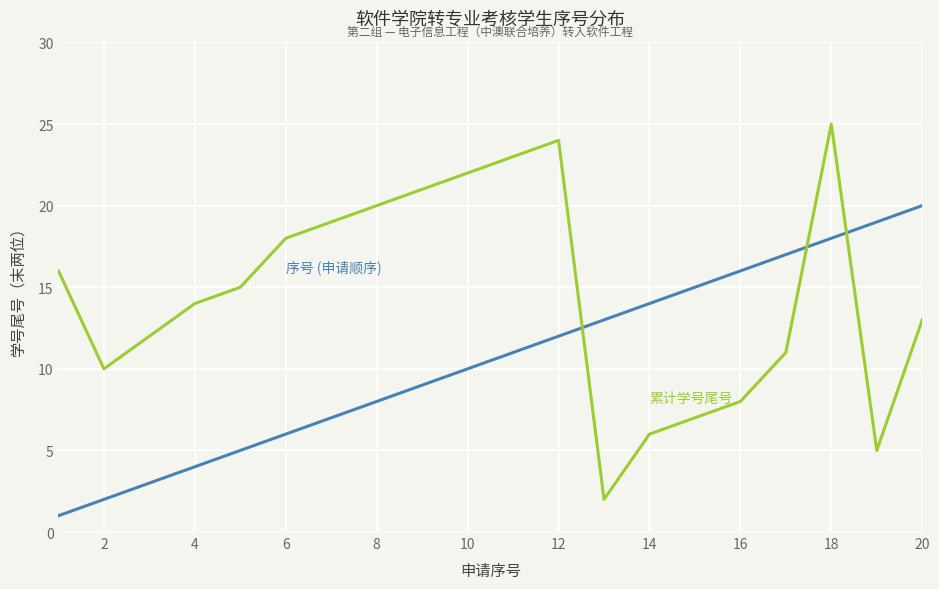

How many distinct data groups are displayed?

2